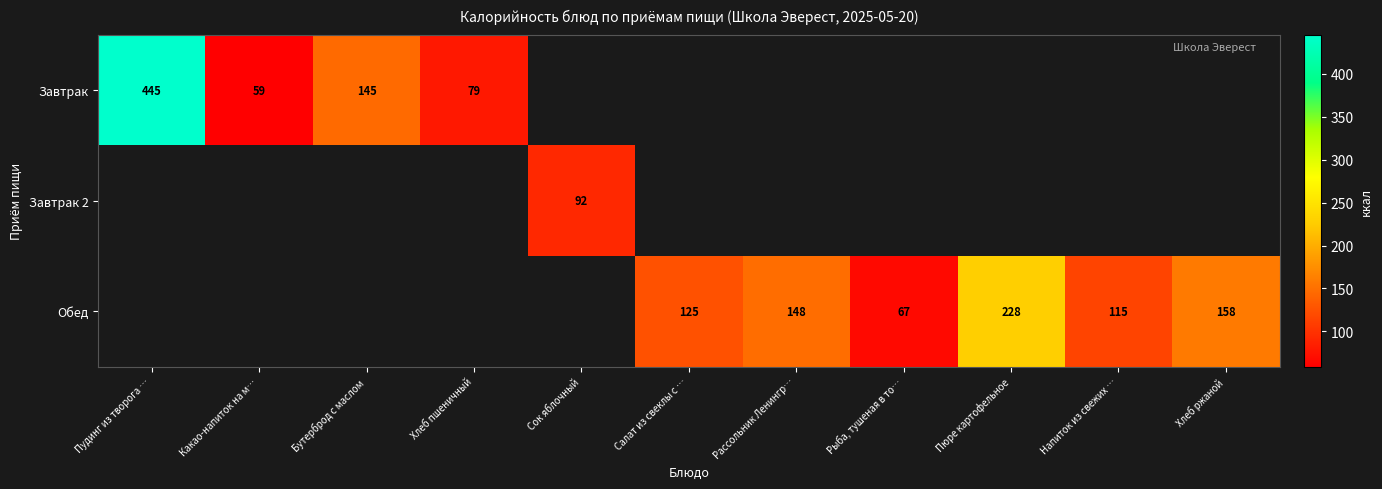

The Обед series shows 228 at Пюре картофельное. True or false?

True